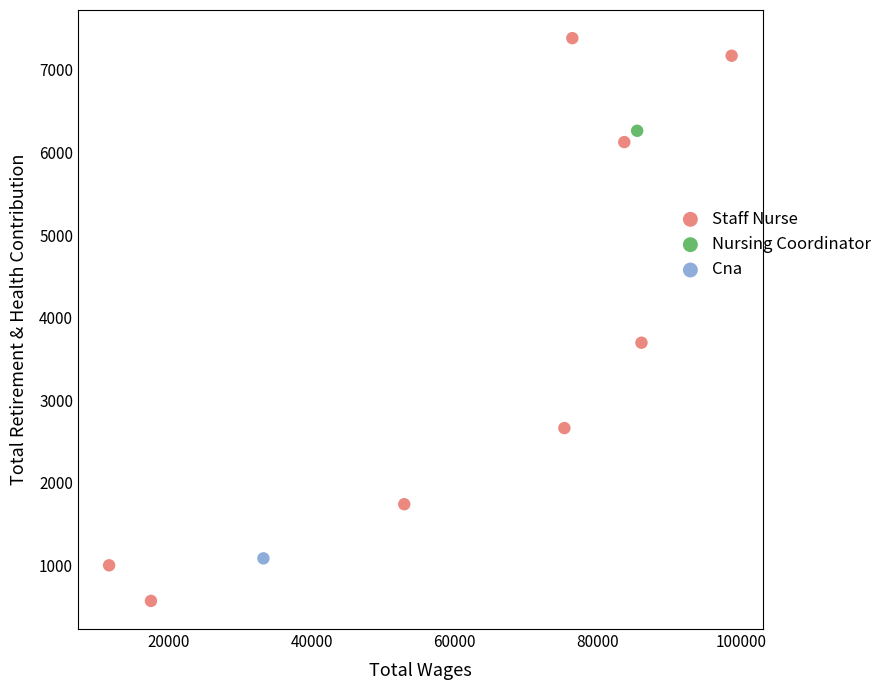

What are all the series names shown in the legend?

Staff Nurse, Nursing Coordinator, Cna